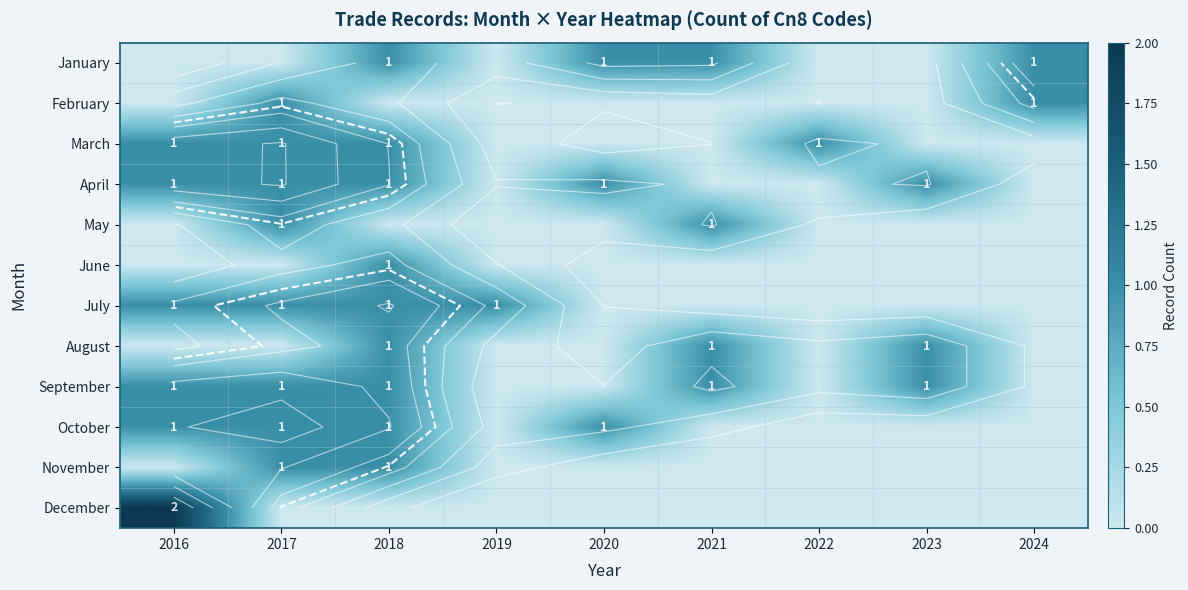

What is the difference between the maximum and minimum values in the October series?

1